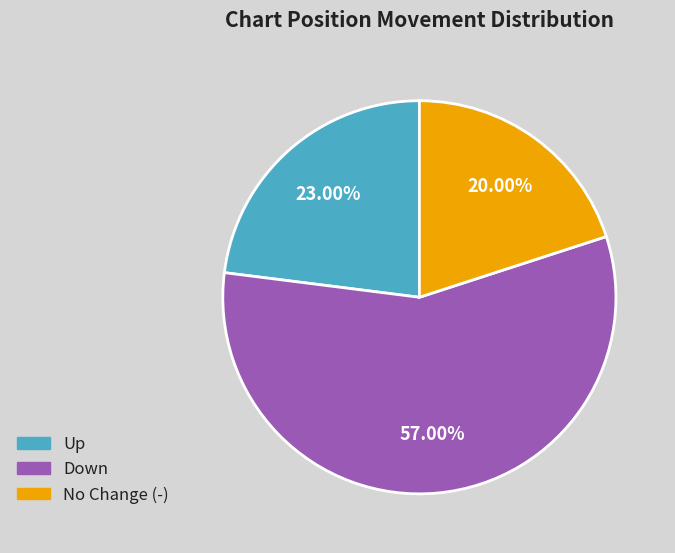

Does any single category account for the majority?

Yes